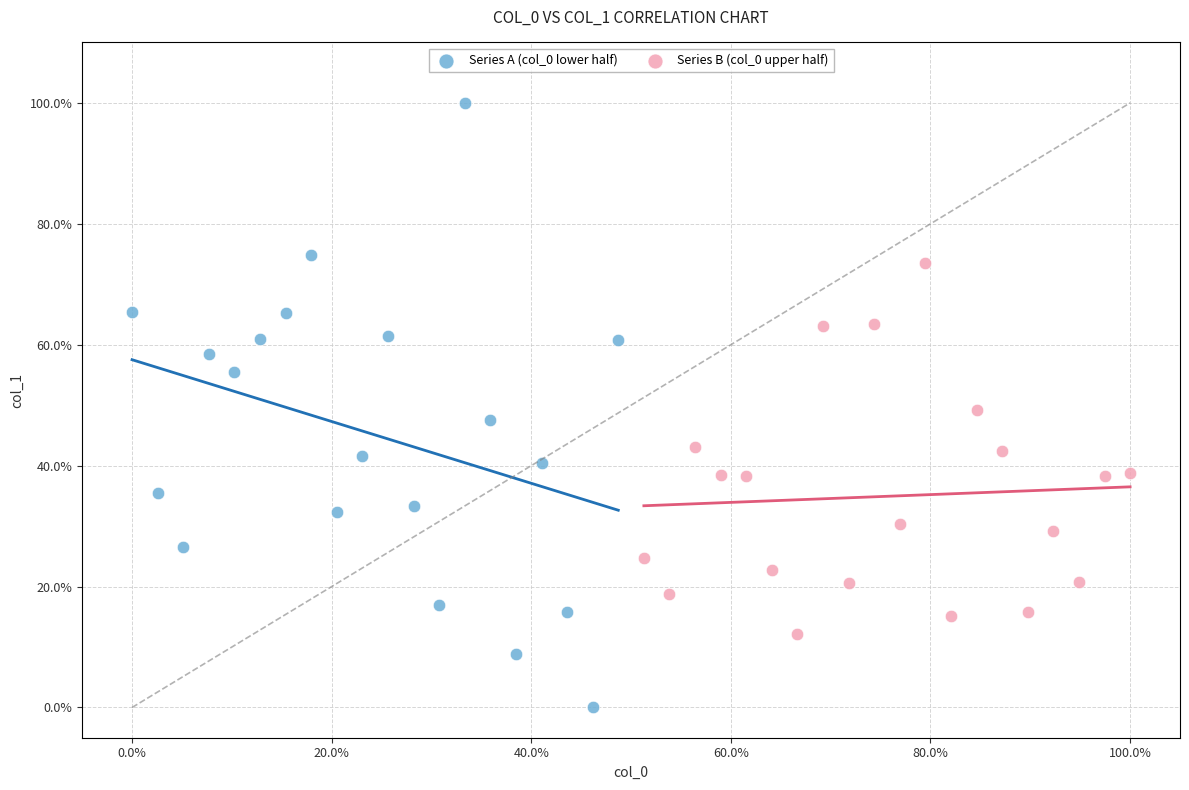

Which series reaches the minimum Y coordinate?

Series A (col_0 lower half)